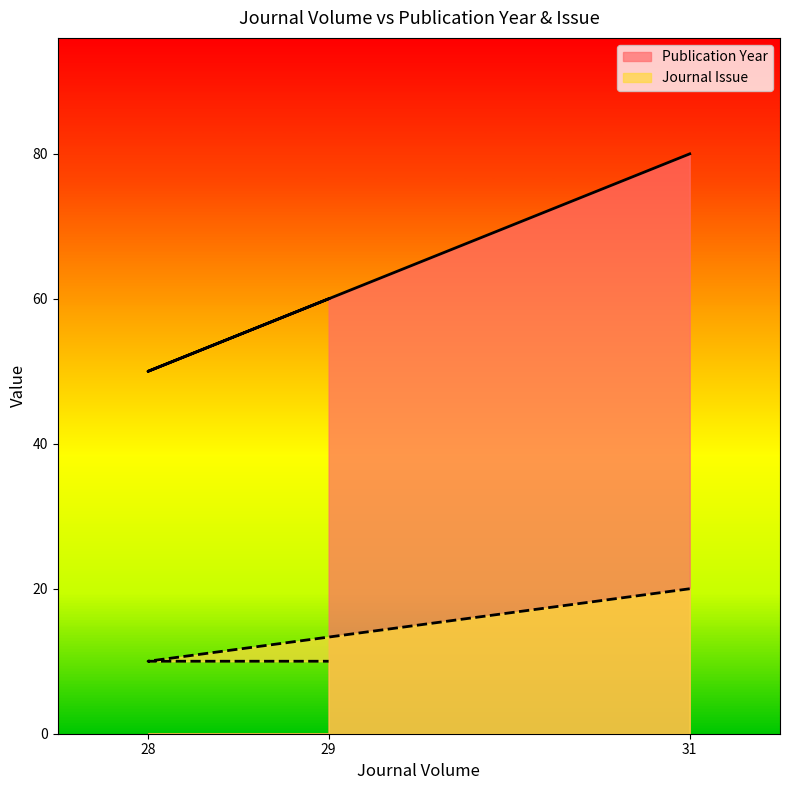

How many series are shown in this chart?

2